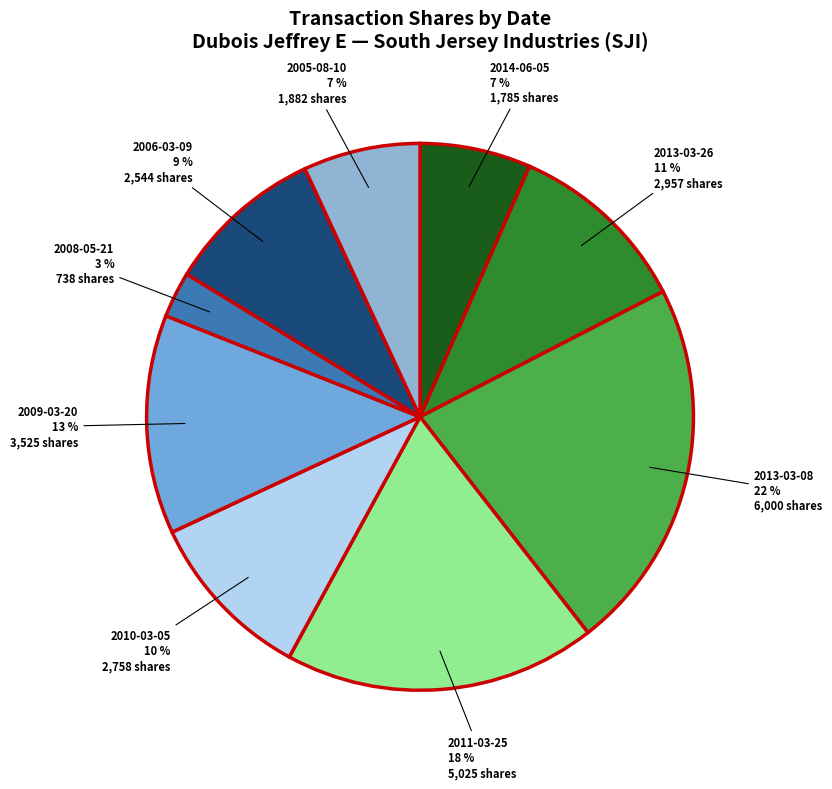

Is there a majority slice in this chart?

No